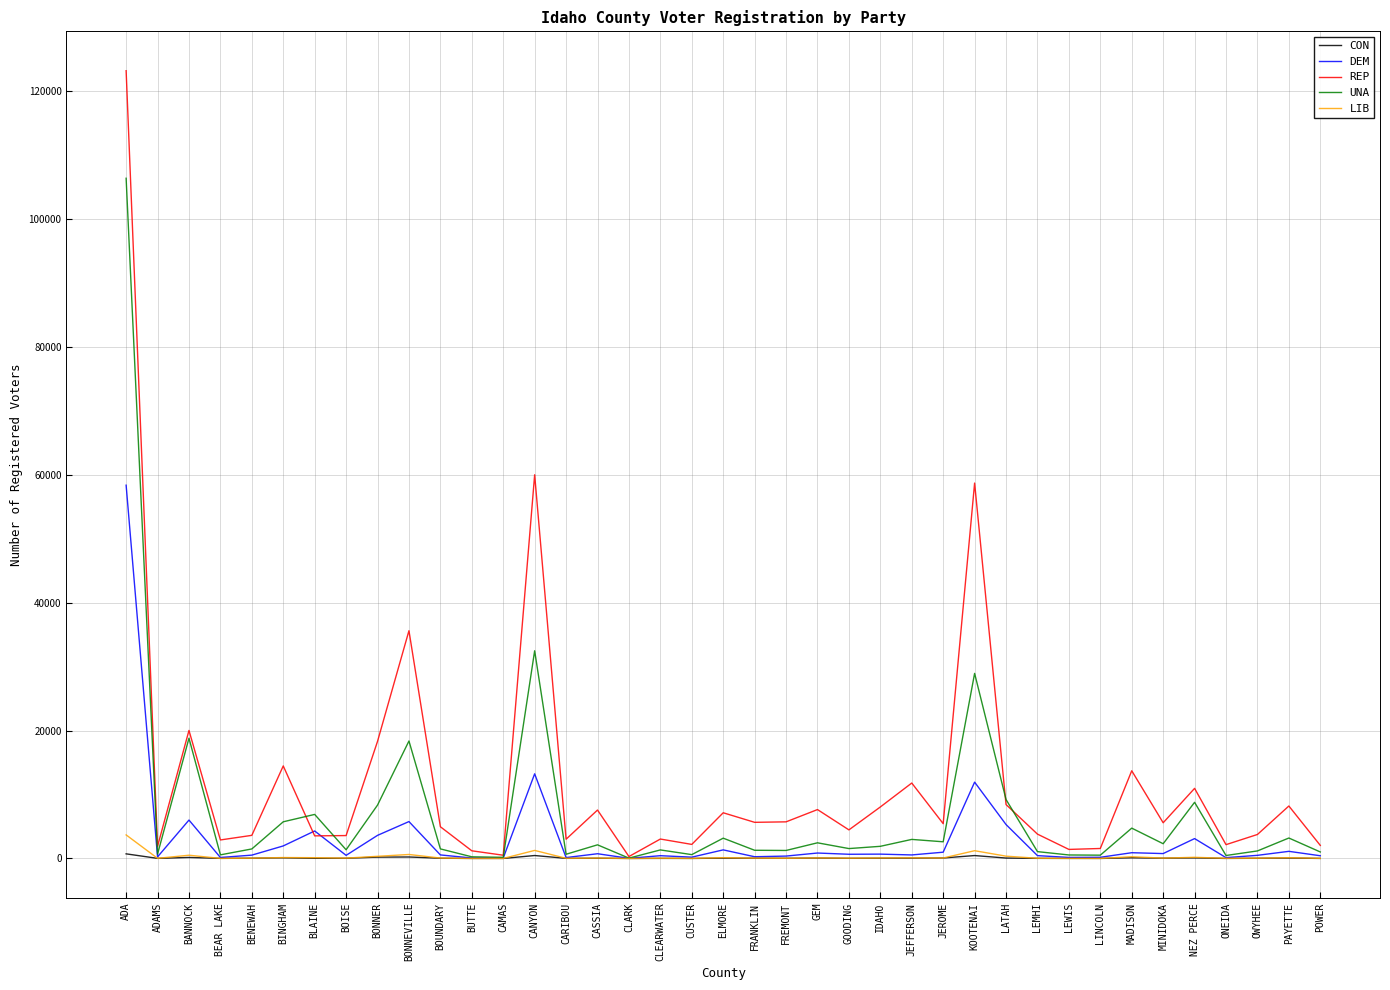

What position from the right is NEZ PERCE?

5